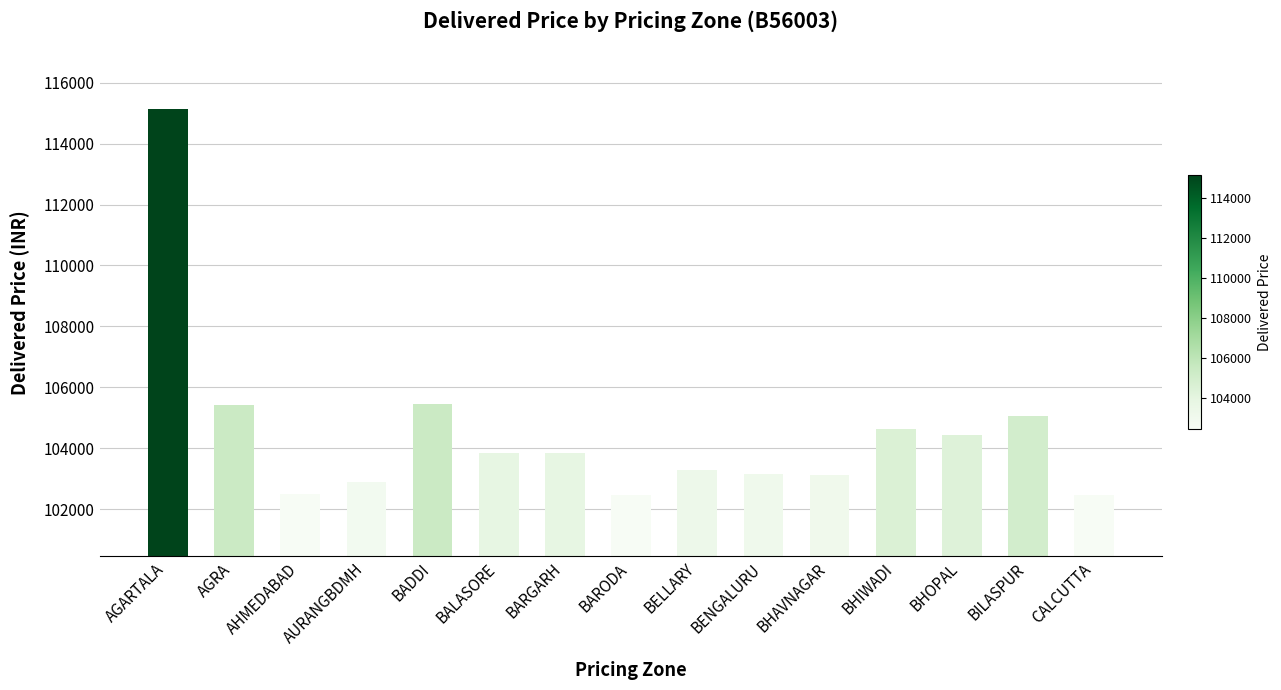

Between BARGARH and BHIWADI, which is larger?

BHIWADI